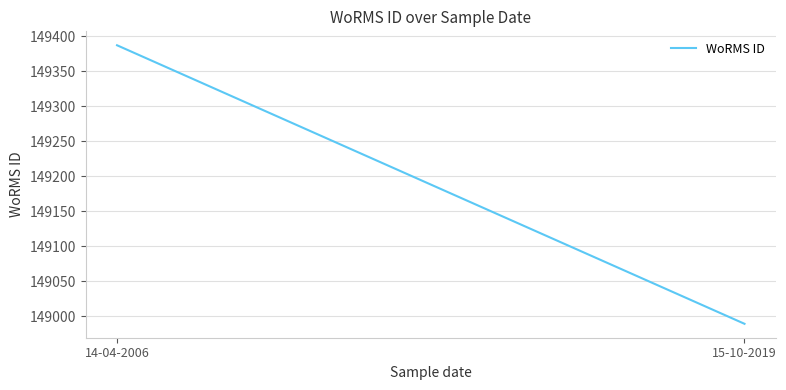

How many lines are shown in the chart?

1